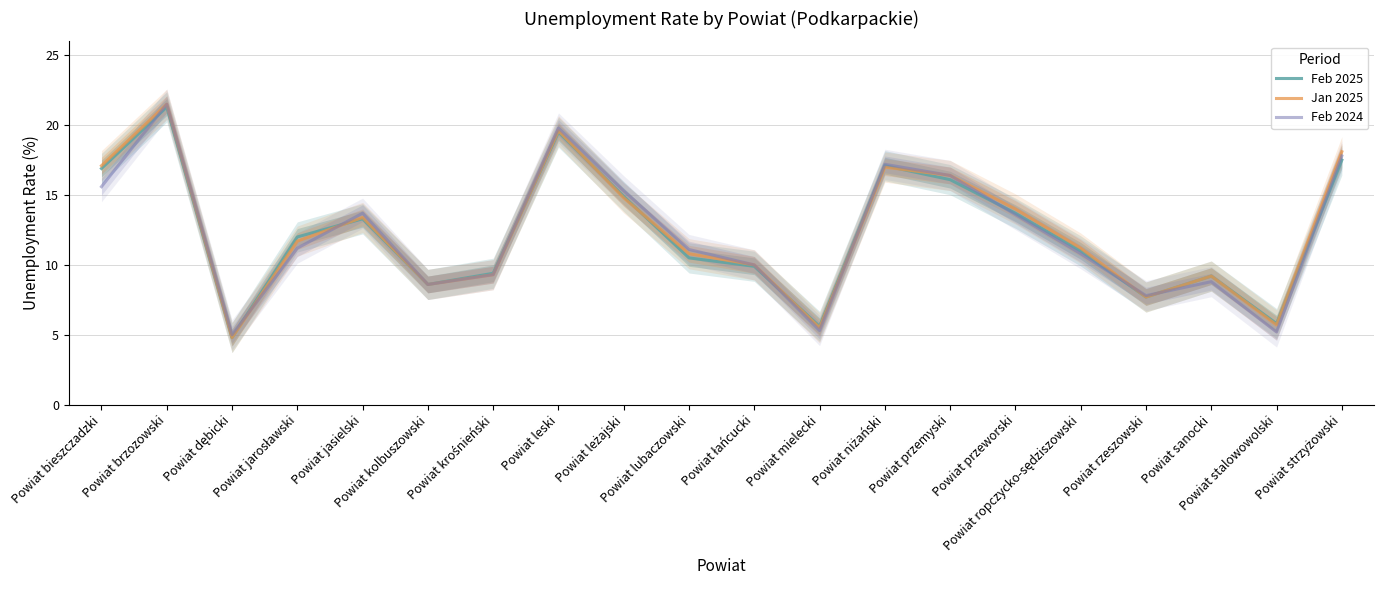

At which label does Jan 2025 reach its minimum?

Powiat dębicki